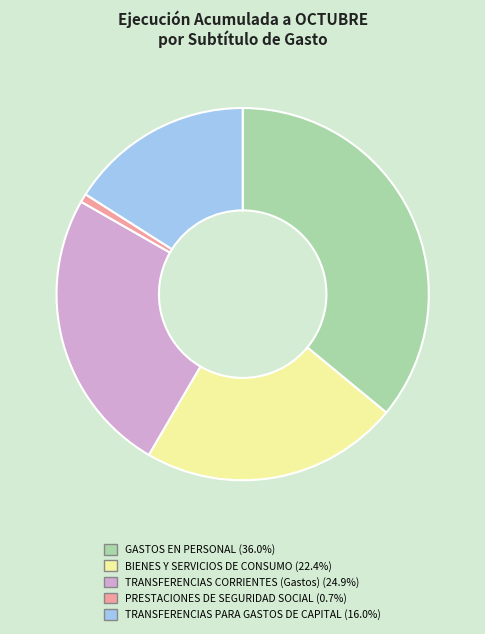

Is there any slice that represents more than half of the pie?

No